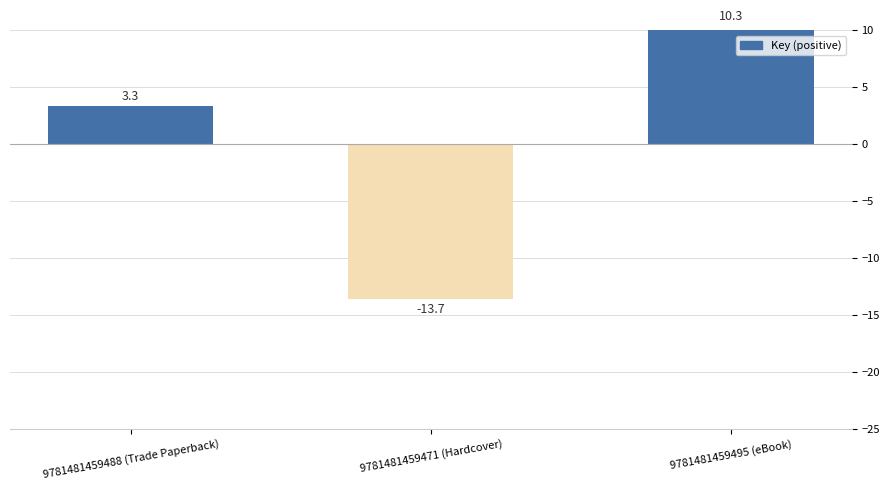

What is the label of the 3rd bar from the left?

9781481459495 (eBook)